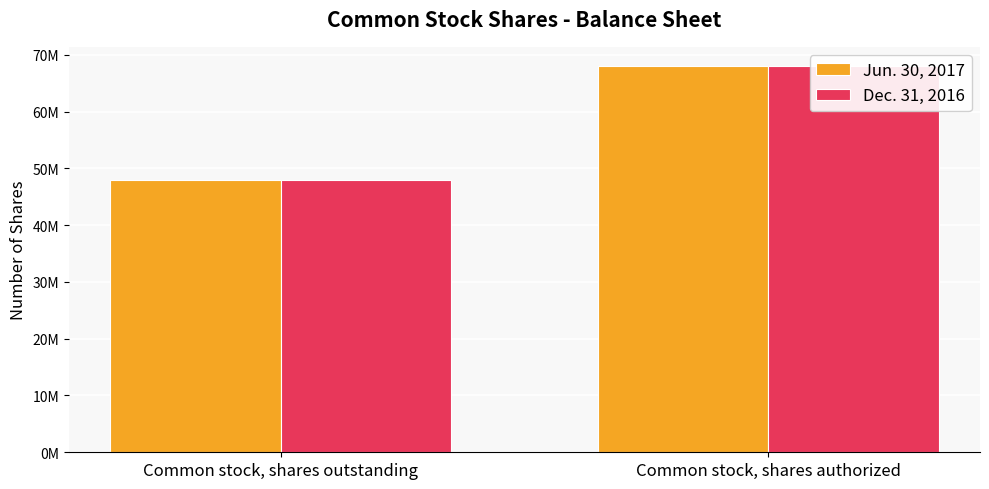

Which series changed the most between Common stock, shares outstanding and Common stock, shares authorized?

Dec. 31, 2016